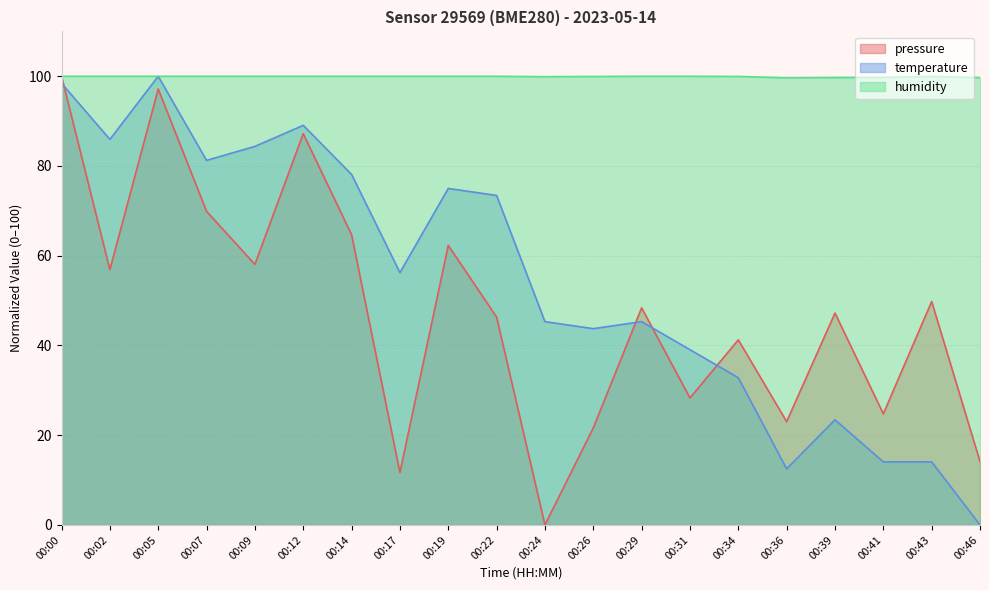

At which category does pressure reach its first local peak?

00:05